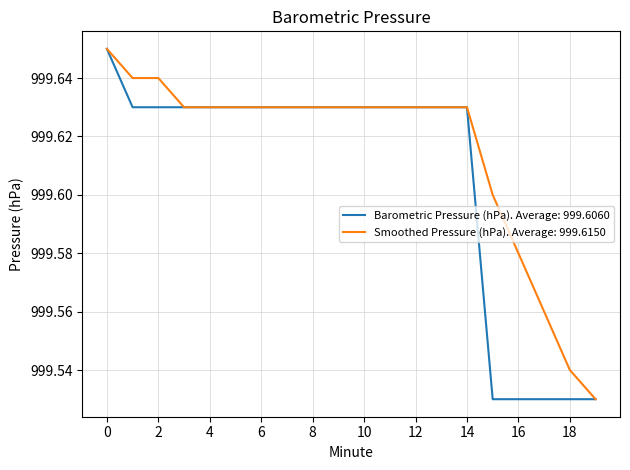

Which series has the largest total across all categories?

Smoothed Pressure (hPa). Average: 999.6150